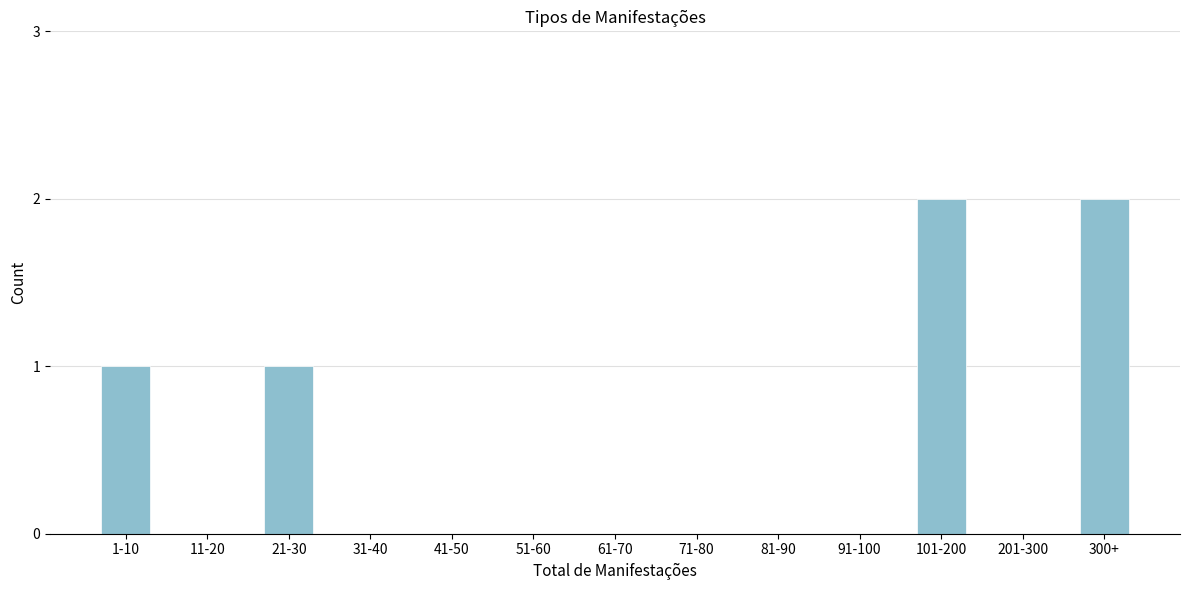

Reading left to right, list all the values displayed in this chart.

1-10=1	11-20=0	21-30=1	31-40=0	41-50=0	51-60=0	61-70=0	71-80=0	81-90=0	91-100=0	101-200=2	201-300=0	300+=2